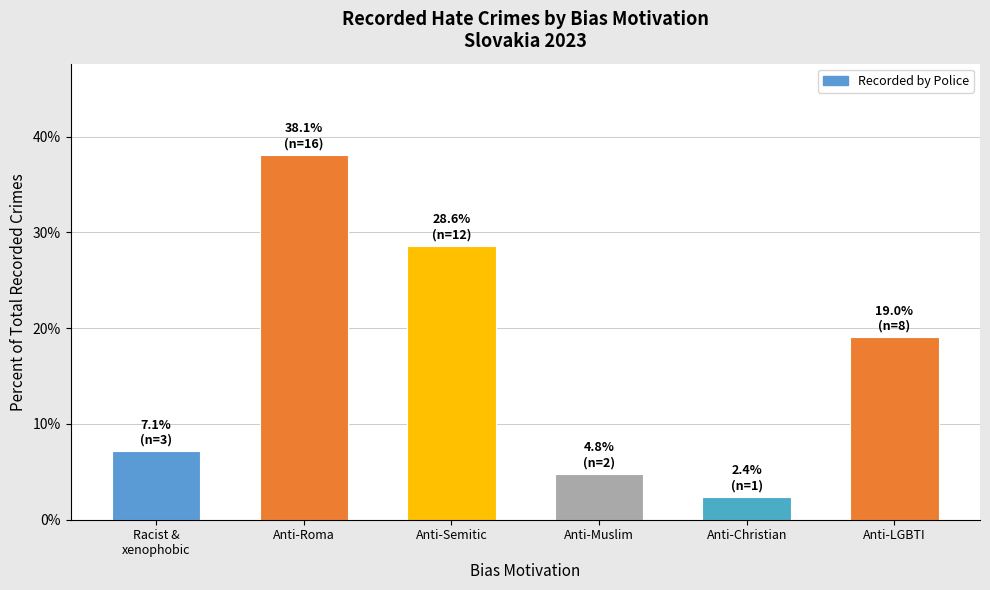

What is the difference between the second highest and minimum values?

26.2